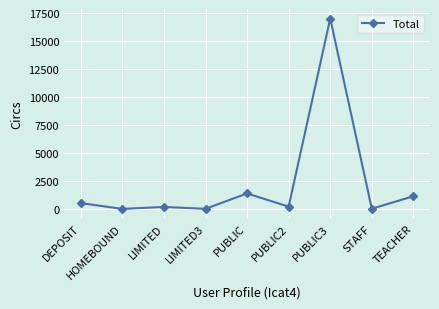

What is the change in value from DEPOSIT to HOMEBOUND?

-515